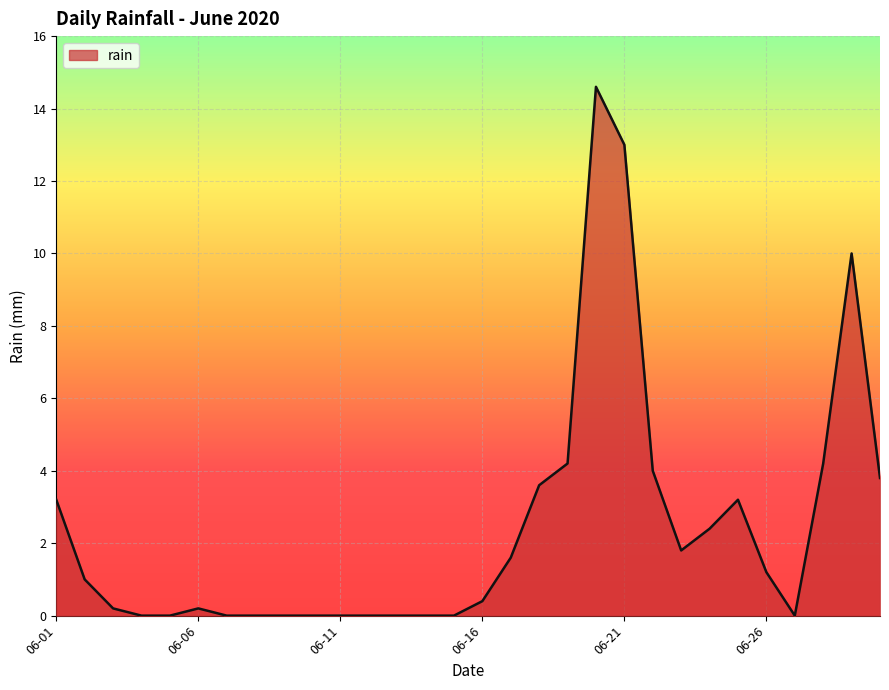

What is the difference between the maximum and minimum values?

14.6